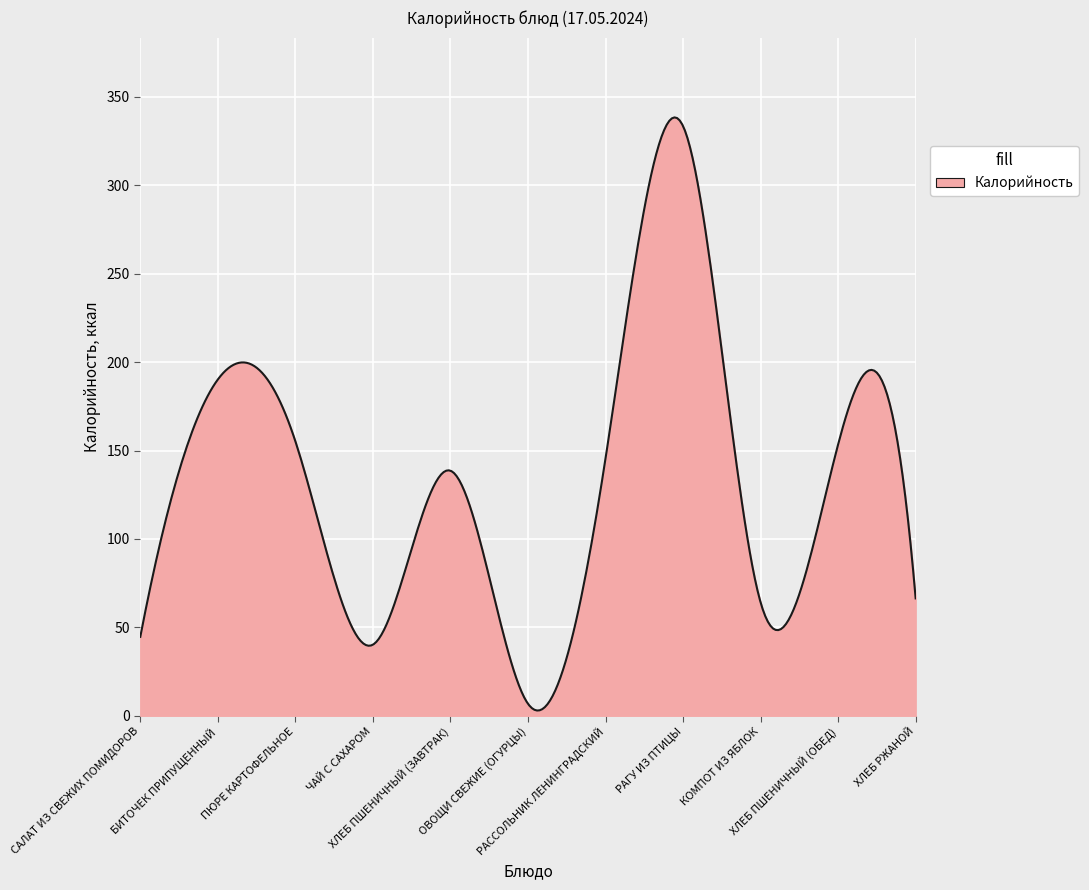

How many lines are shown in the chart?

1